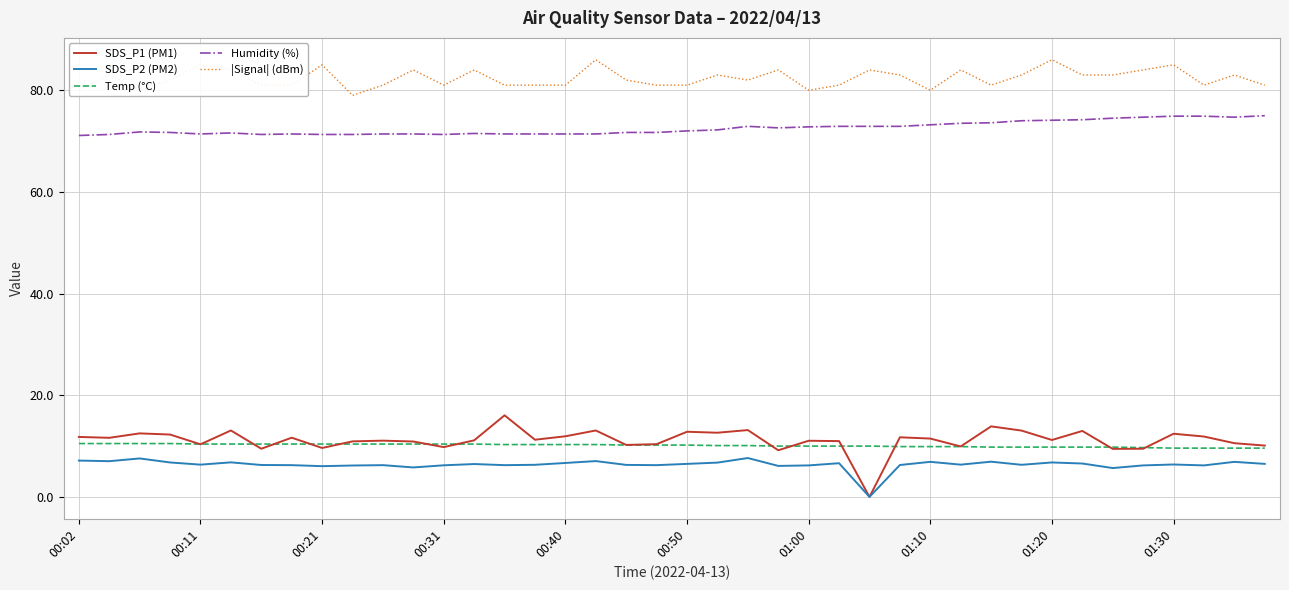

Which series has the widest spread of values?

SDS_P1 (PM1)